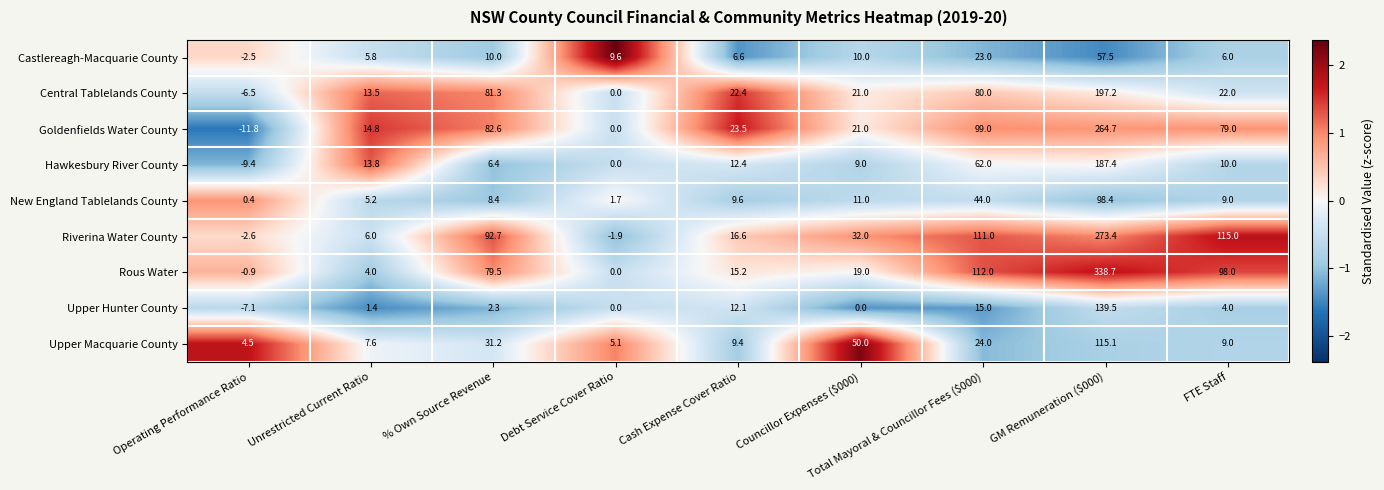

What is the total value across all series at FTE Staff?

352.0